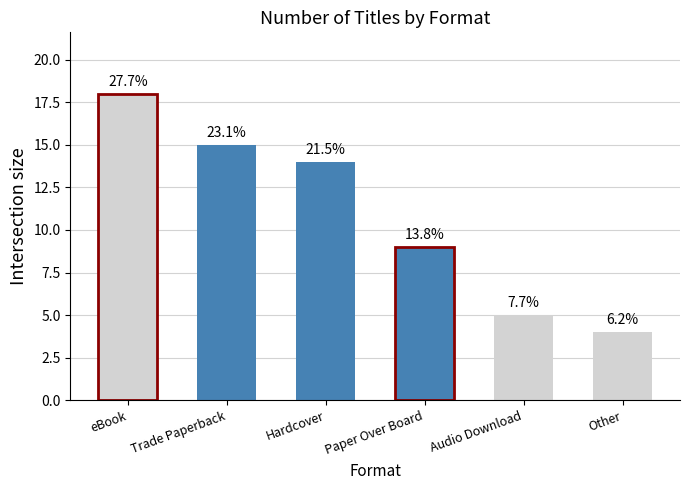

What is the maximum value shown in the chart?

18